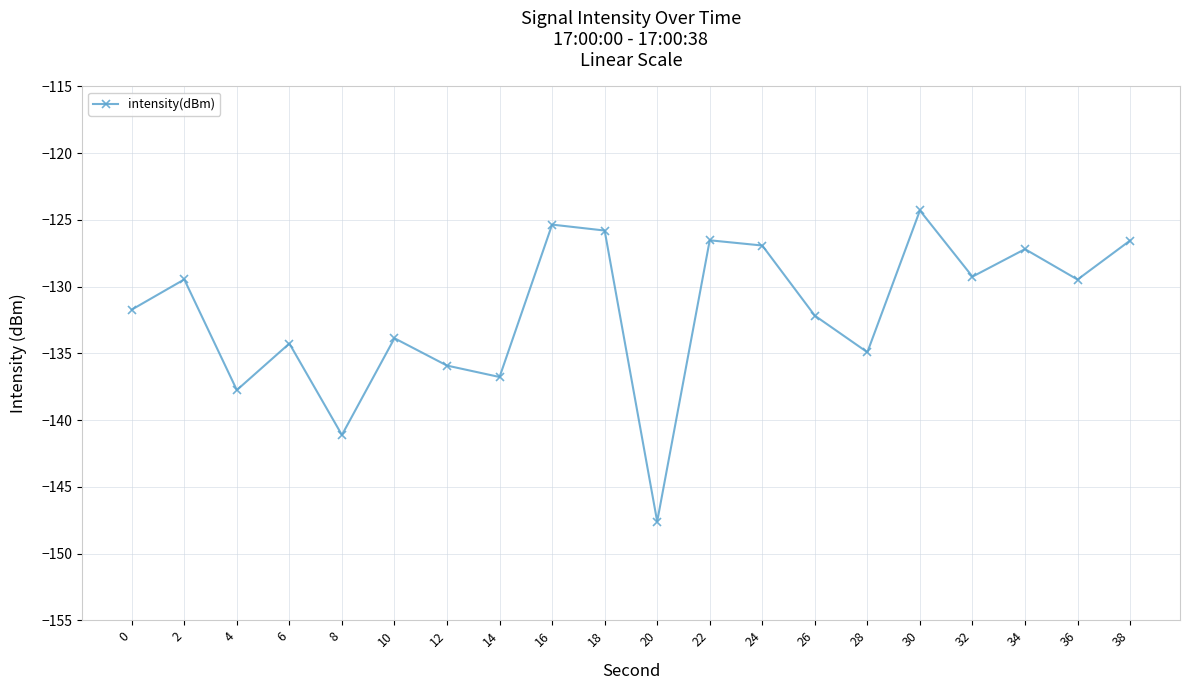

At which label is the value closest to -135?

28